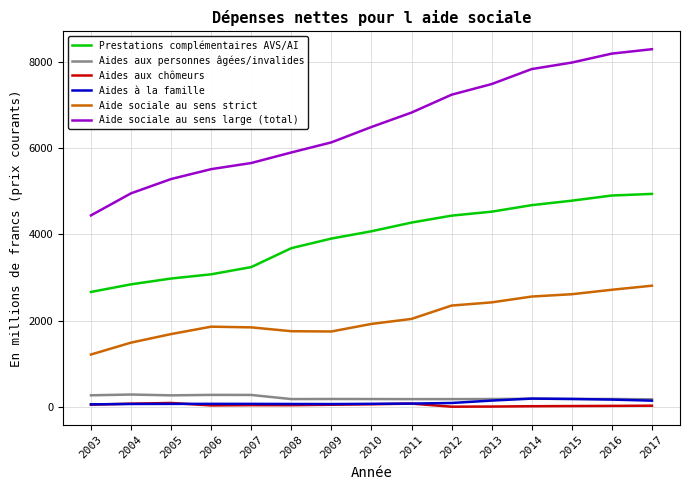

What is the difference between the maximum and minimum values in the Aide sociale au sens large (total) series?

3843.3